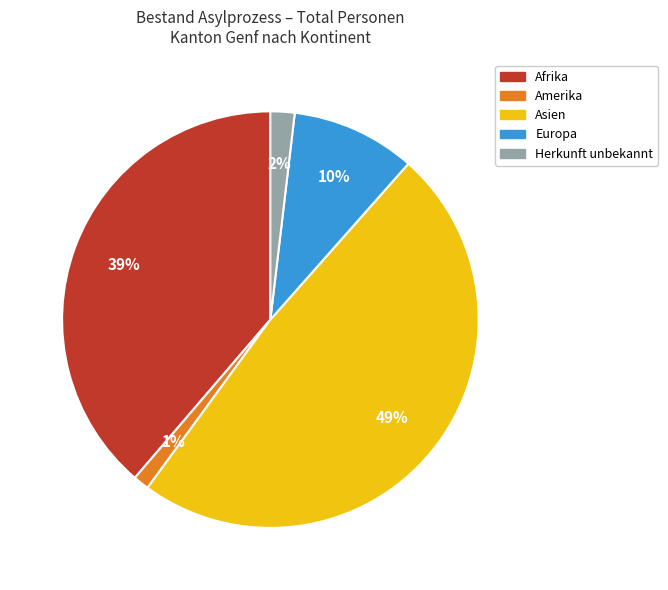

True or false: Herkunft unbekannt accounts for 2% of the total.

True